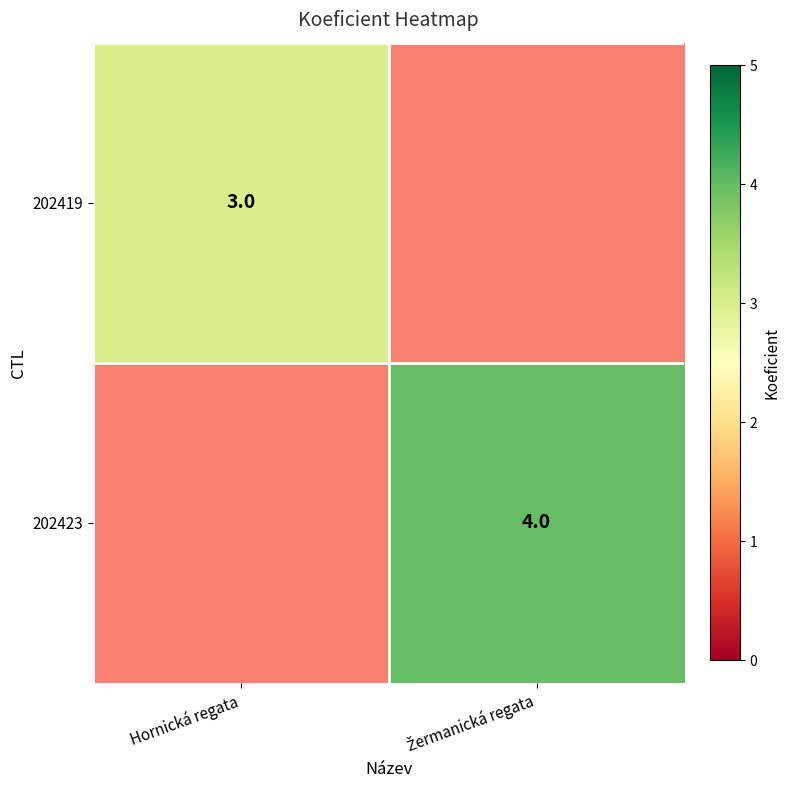

The value of 202419 at Hornická regata is 3. True or false?

True